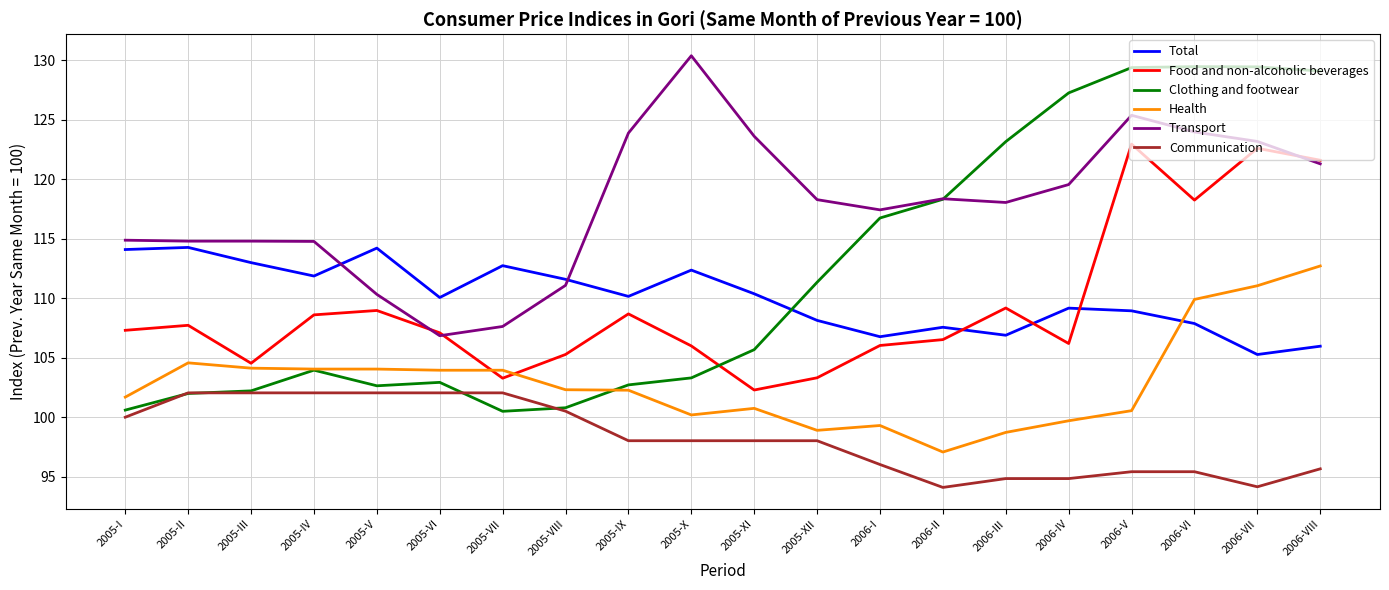

At how many categories does at least one series exceed 122?

9